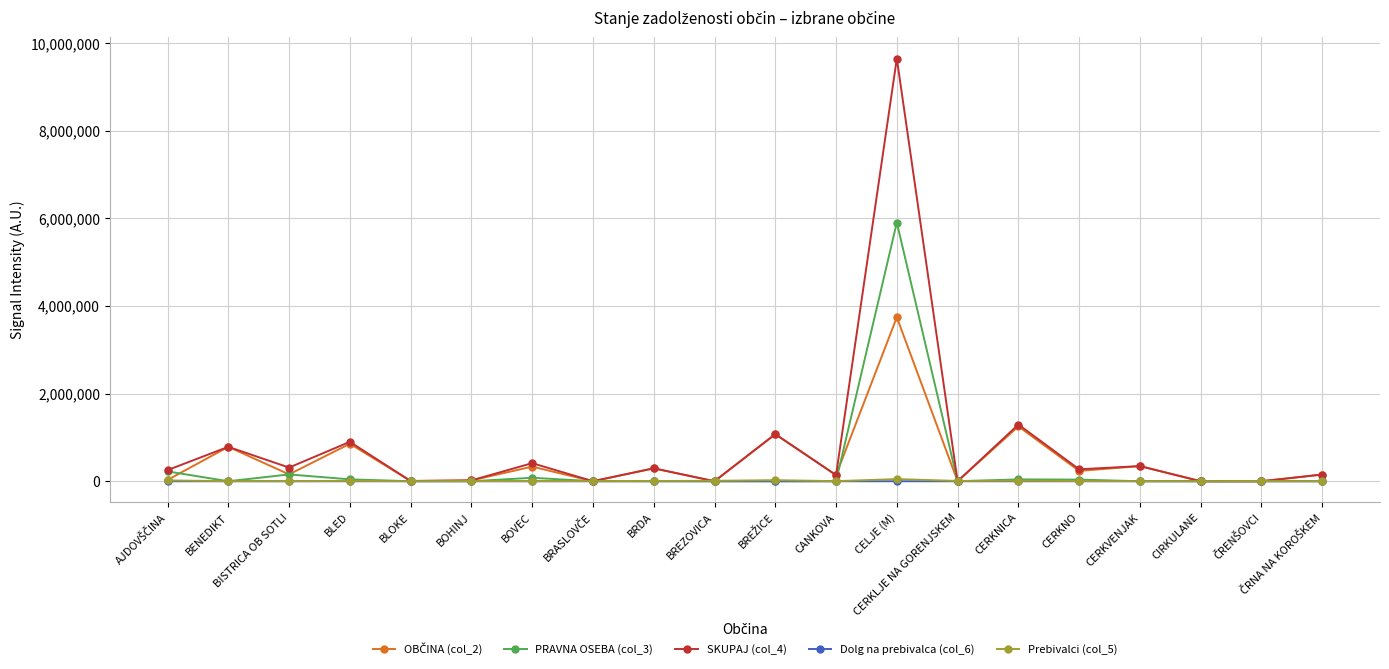

The PRAVNA OSEBA (col_3) series shows 3127766.9 at BLOKE. True or false?

False